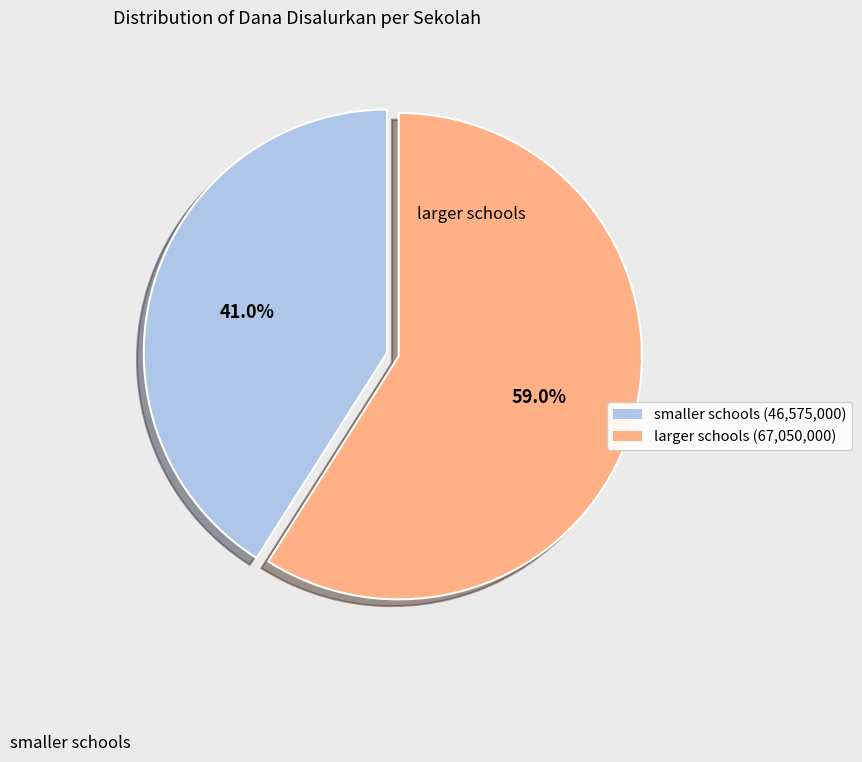

How much of the chart is everything except larger schools?

41.0%